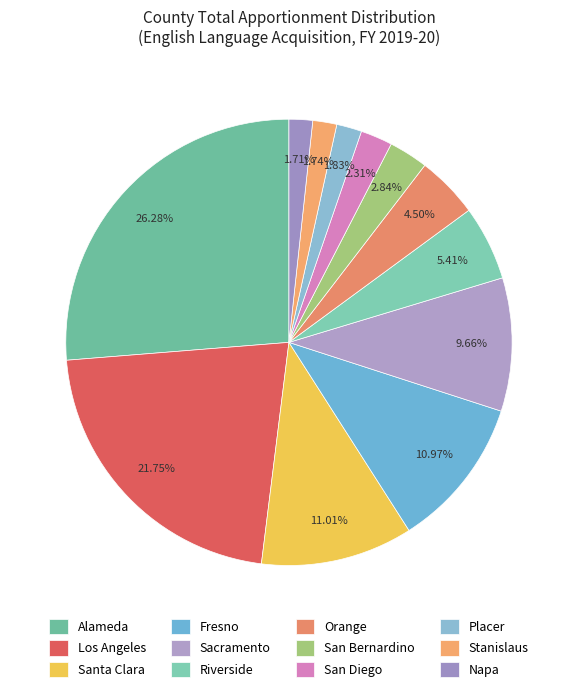

To the nearest percent, what is the difference between the San Bernardino and Los Angeles slice percentages?

19%